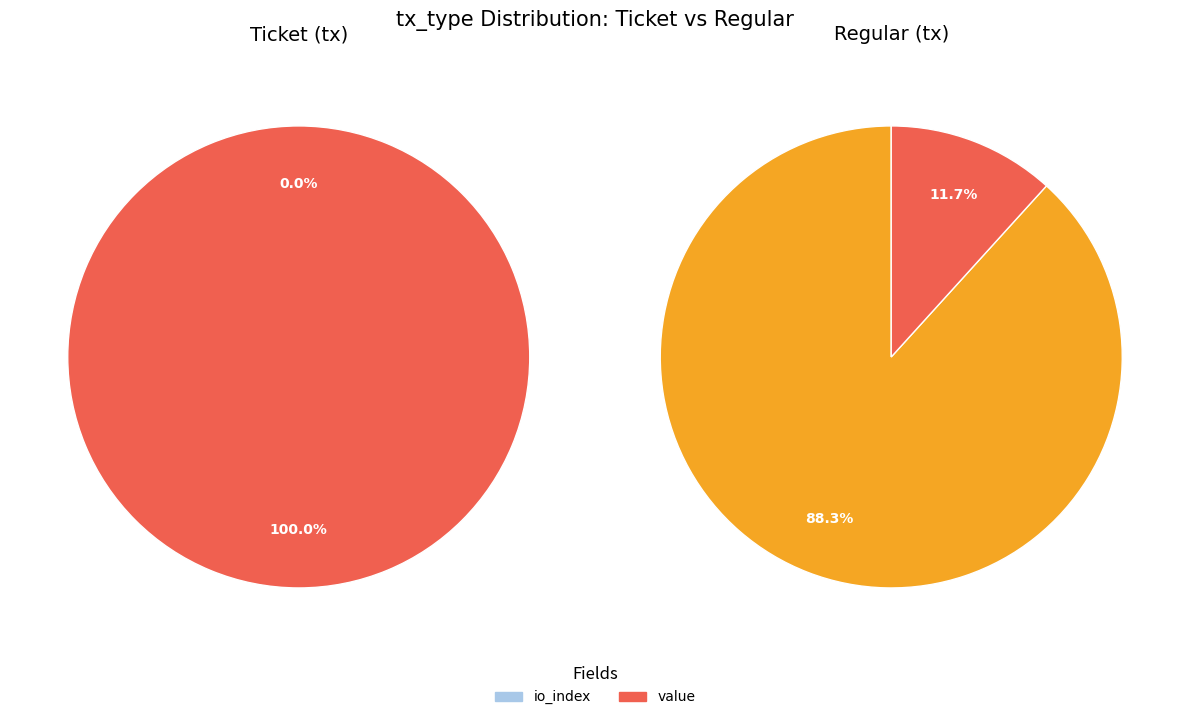

To the nearest percent, what percentage of the pie is value?

100%